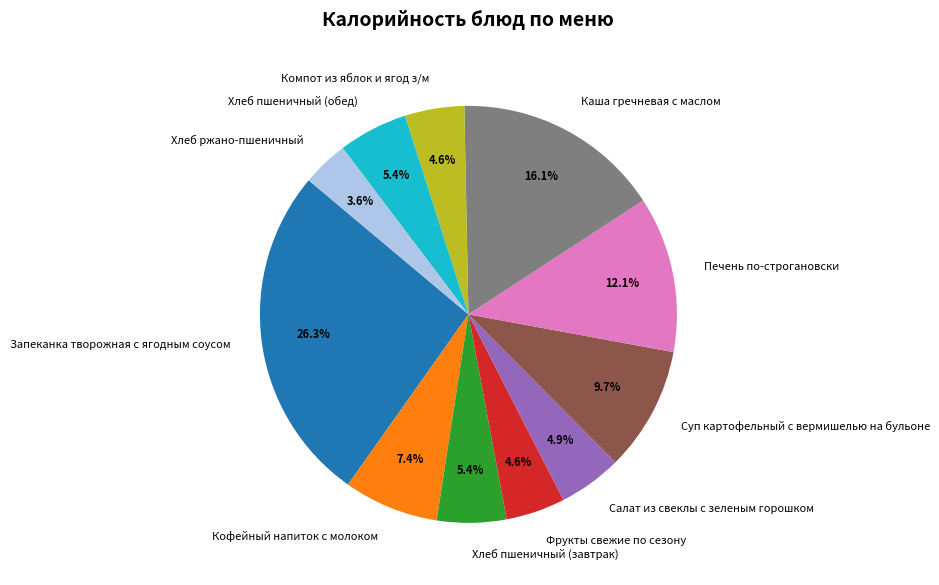

Approximately how many times larger is the value at Суп картофельный с вермишелью на бульоне compared to Кофейный напиток с молоком?

1.3